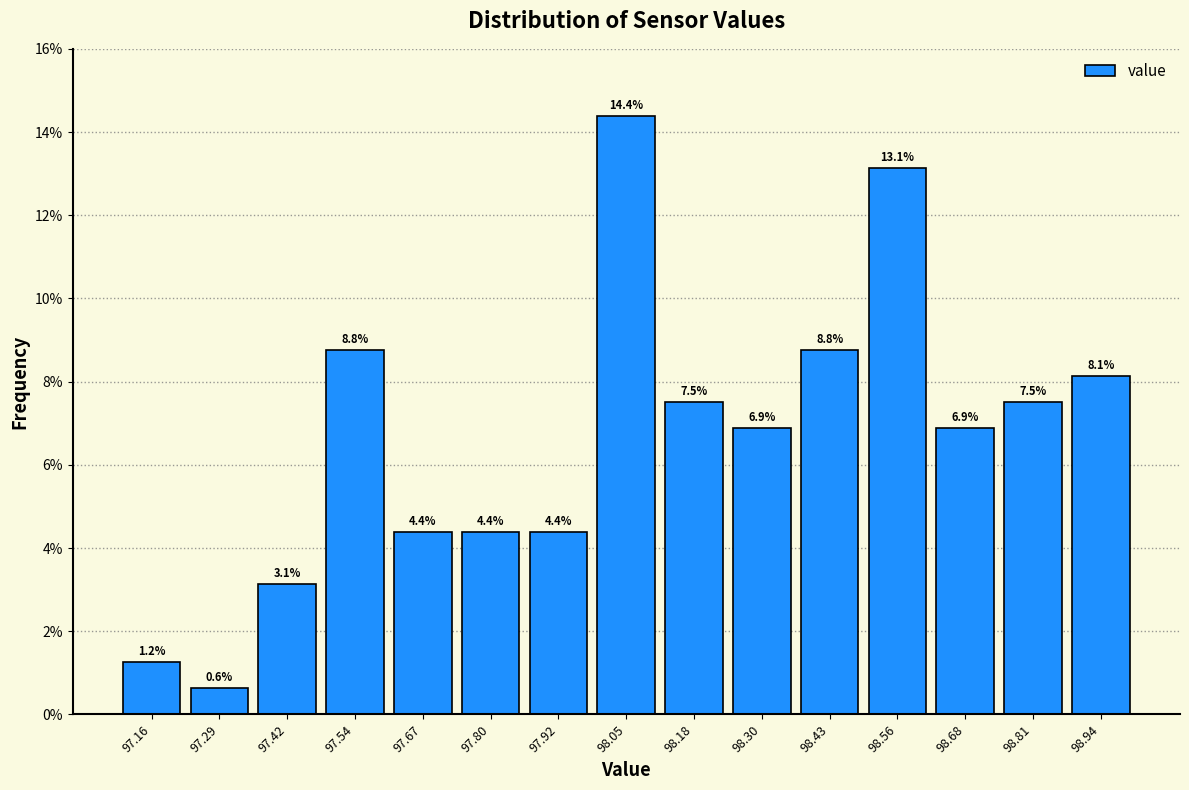

Reading left to right, transcribe this chart: for each bar, give the range it covers on the x-axis and its height. The bar edges are not printed on the chart, so give them approximately, as read against the axis.

97.10 to 97.22: 1.2
97.22 to 97.36: 0.6
97.36 to 97.48: 3.1
97.48 to 97.60: 8.8
97.60 to 97.74: 4.4
97.74 to 97.86: 4.4
97.86 to 97.98: 4.4
97.98 to 98.12: 14.4
98.12 to 98.24: 7.5
98.24 to 98.36: 6.9
98.36 to 98.50: 8.8
98.50 to 98.62: 13.1
98.62 to 98.74: 6.9
98.74 to 98.88: 7.5
98.88 to 99.00: 8.1